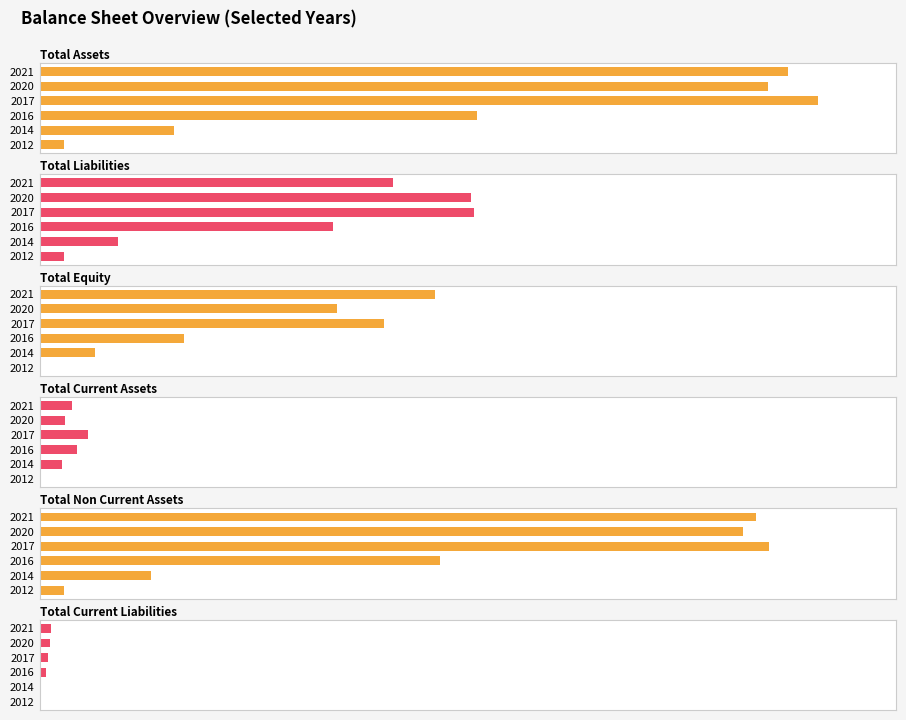

Where is Total Liabilities nearest to the value 343746227?

2016